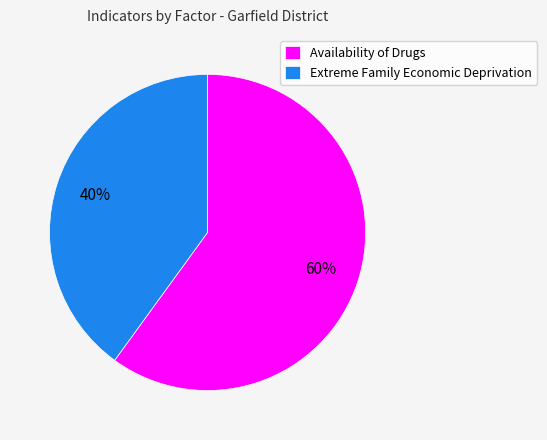

To the nearest percent, what is the difference between the Availability of Drugs and Extreme Family Economic Deprivation slice percentages?

20%